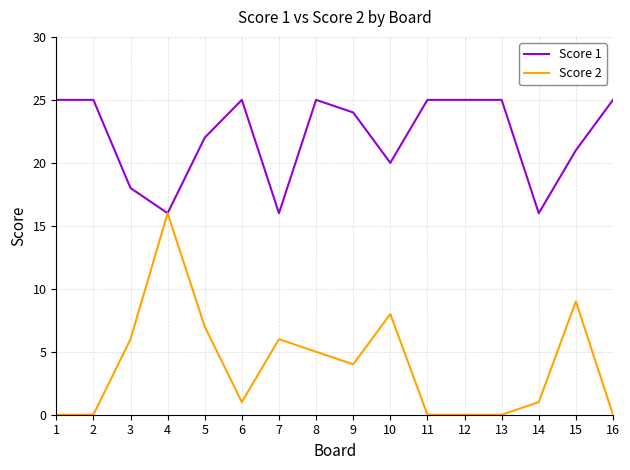

Count the number of data series in this chart.

2